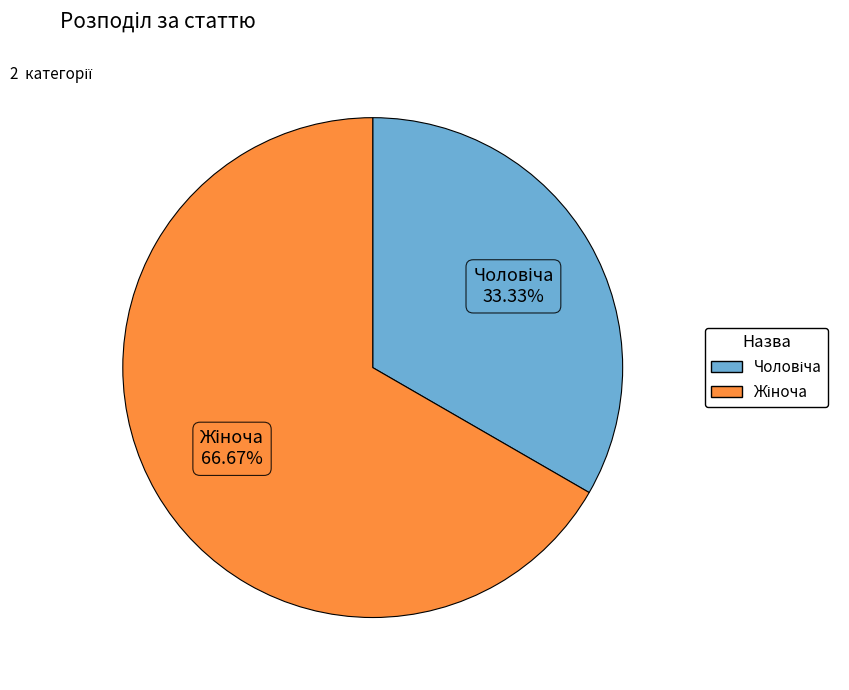

Is there a majority slice in this chart?

Yes